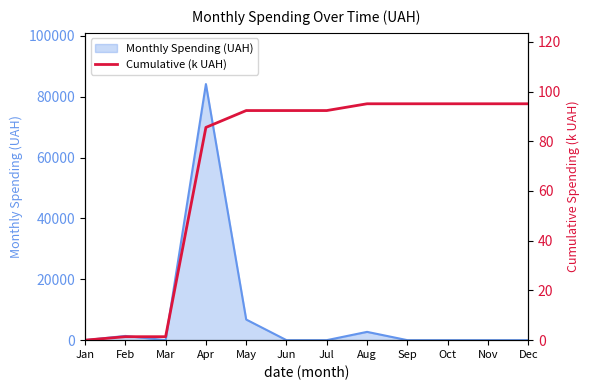

Reading right to left, transcribe all the data shown in this chart.

95.1	95.1	95.1	95.1	95.1	92.4	92.4	92.4	85.6	1.4	1.4	0.0